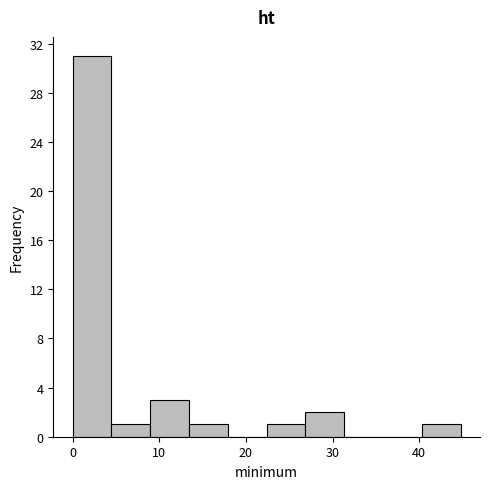

Reading left to right, transcribe this chart: for each bar, give the range it covers on the x-axis and its height. Neither the bar edges nor the heights are printed on the chart, so give them approximately, as read against the axes.

0 to 4: 31
4 to 9: 1
9 to 13: 3
13 to 18: 1
18 to 22: 0
22 to 27: 1
27 to 31: 2
31 to 36: 0
36 to 40: 0
40 to 45: 1